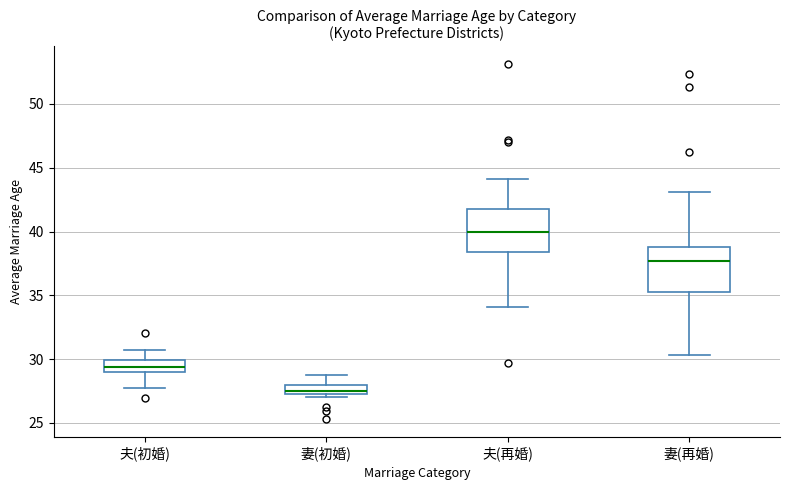

Which box's median line is the highest?

夫(再婚)